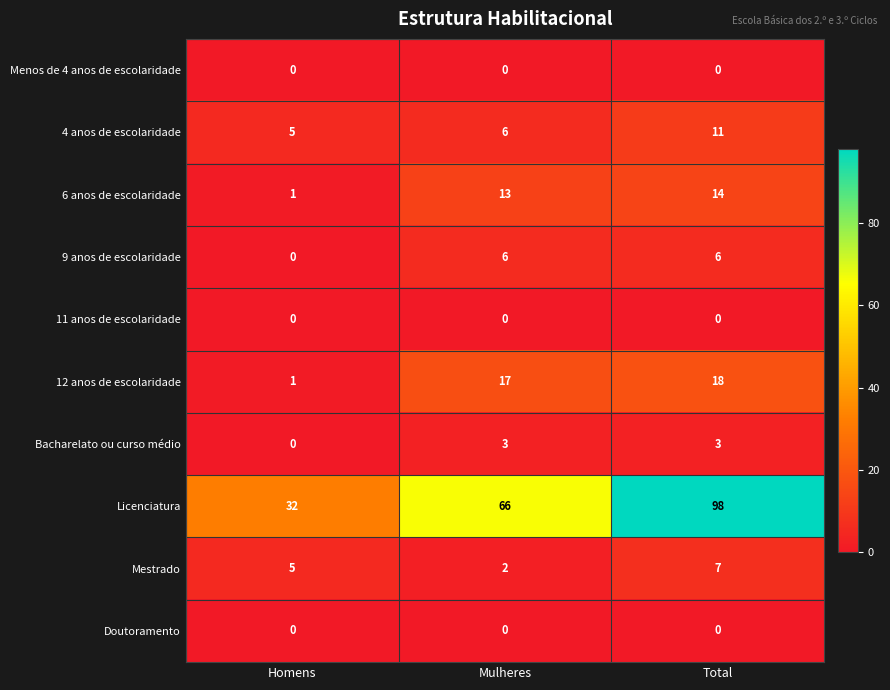

What is the sum of all 6 anos de escolaridade values?

28